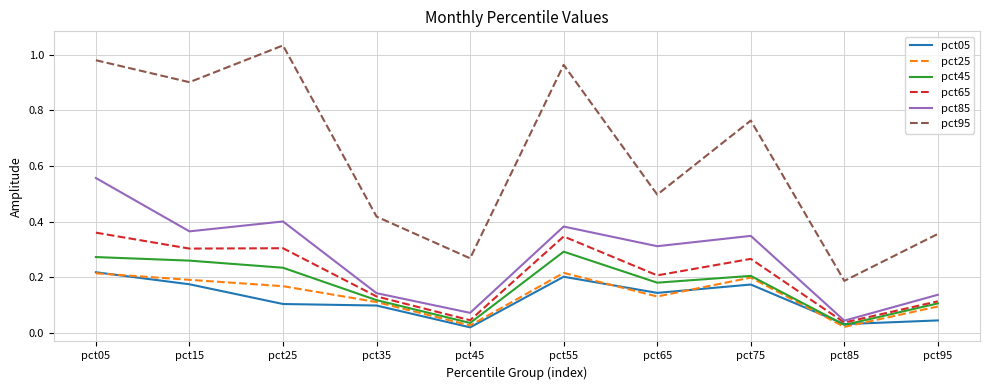

Does the chart have visible grid lines?

Yes